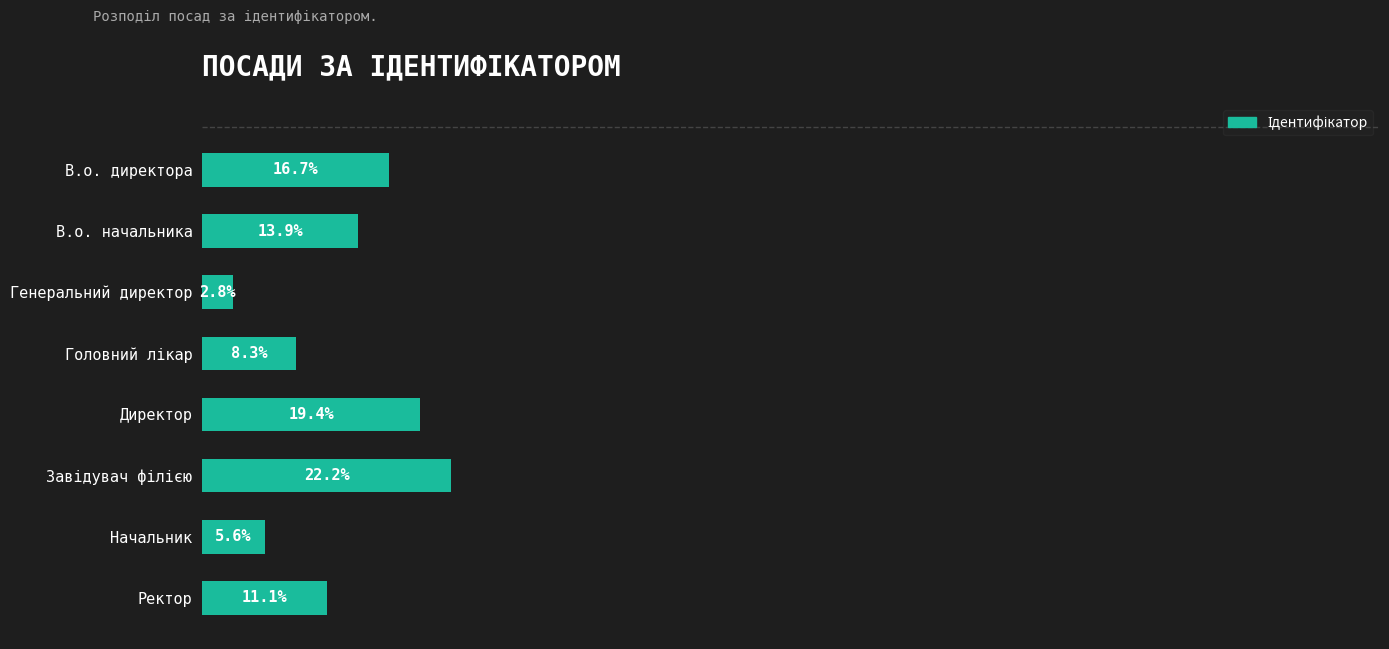

Between В.о. директора and Ректор, which is larger?

В.о. директора